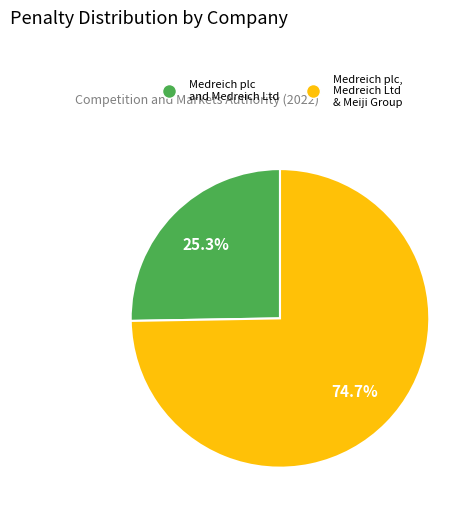

How many slices are in this pie chart?

2